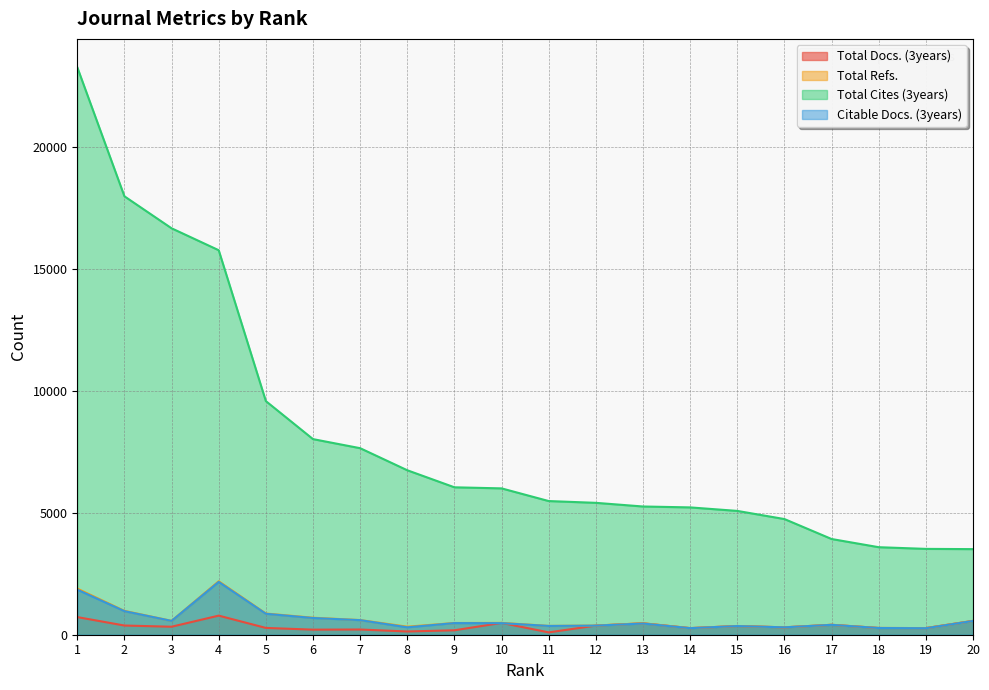

What is the difference between the Citable Docs. (3years) values at 7 and 9?

121